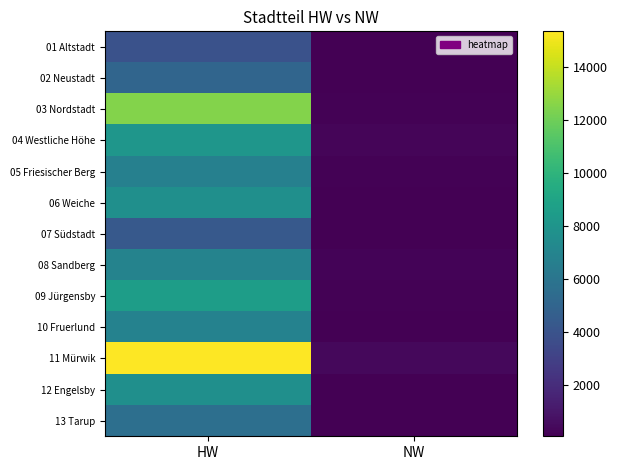

Reading right to left, extract all data points from this chart.

01 Altstadt: NW=95	HW=3907
02 Neustadt: NW=66	HW=5052
03 Nordstadt: NW=148	HW=12532
04 Westliche Höhe: NW=243	HW=8109
05 Friesischer Berg: NW=147	HW=6731
06 Weiche: NW=98	HW=7679
07 Südstadt: NW=62	HW=4324
08 Sandberg: NW=196	HW=6906
09 Jürgensby: NW=158	HW=8562
10 Fruerlund: NW=113	HW=6853
11 Mürwik: NW=388	HW=15350
12 Engelsby: NW=101	HW=7661
13 Tarup: NW=77	HW=5675